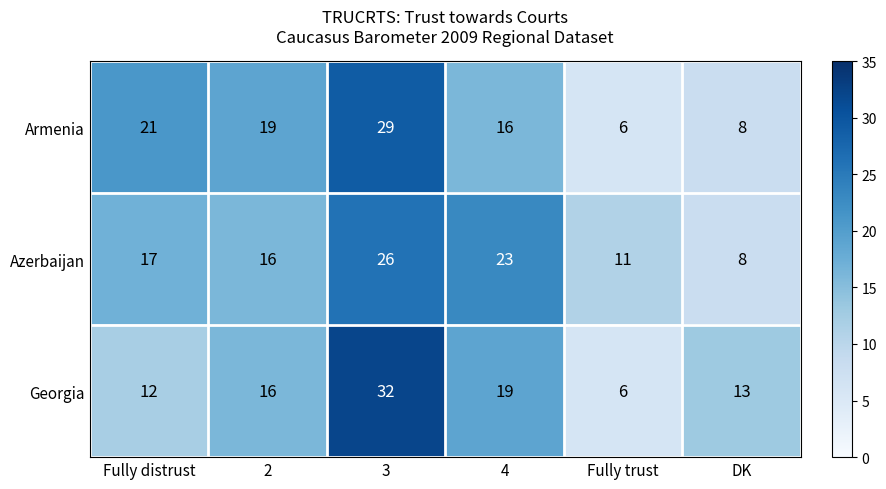

List the series in order of their overall mean, lowest first.

Georgia, Armenia, Azerbaijan